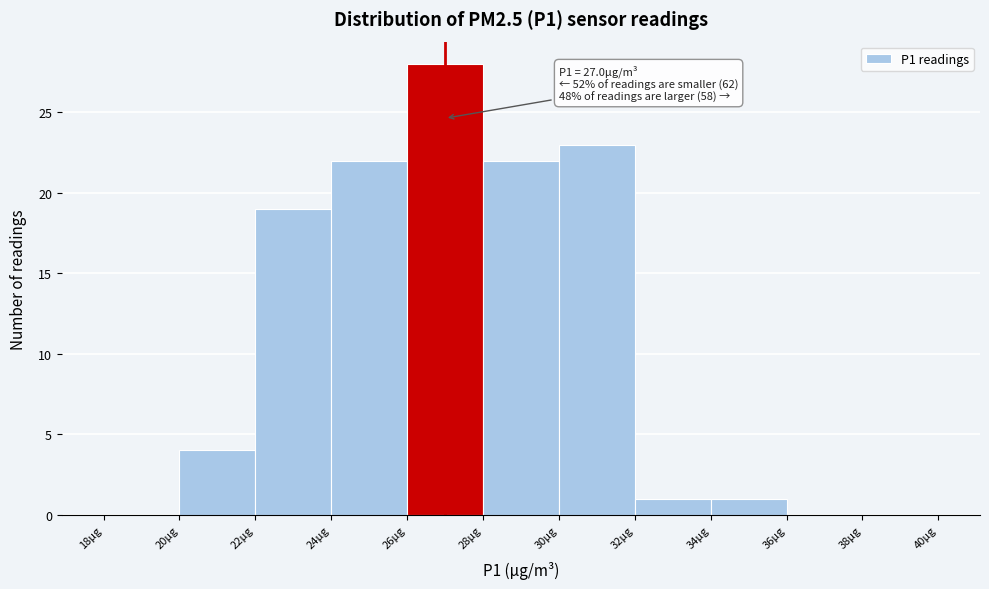

Which range on the x-axis has the tallest bar?

26 to 28